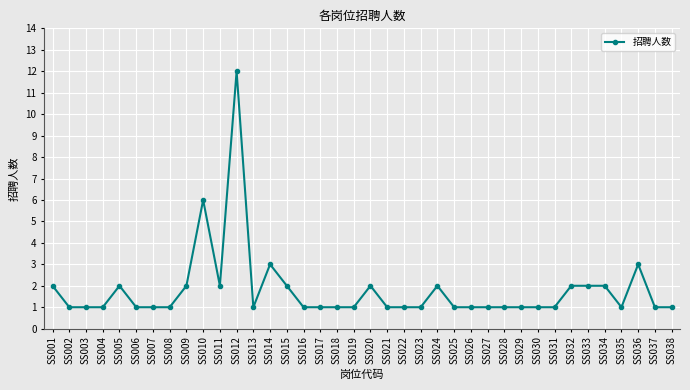

What is the average value?

2